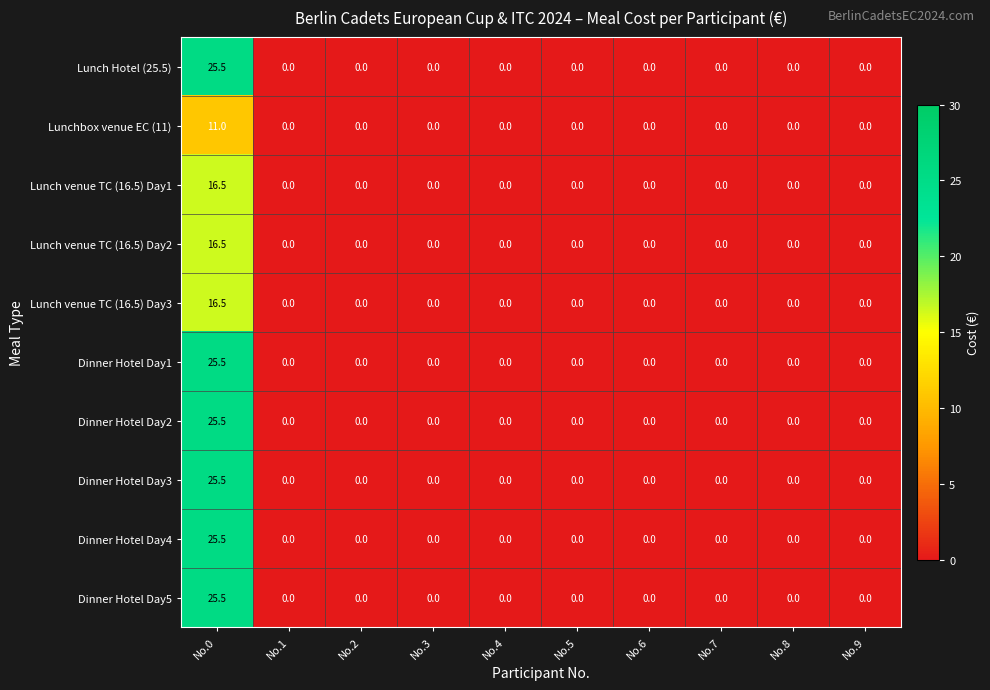

At which category does the chart reach its peak across all series?

No.0